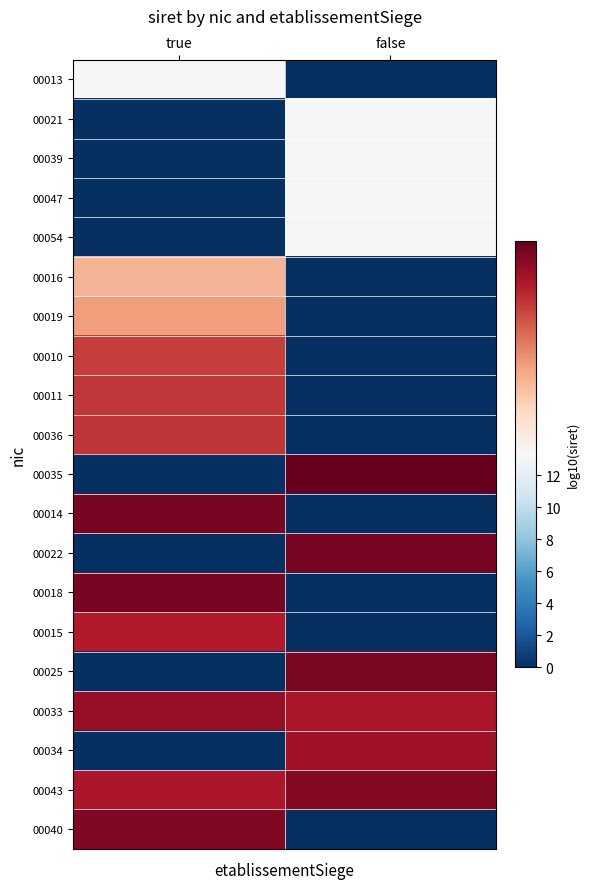

At which category is the sum across all series the highest?

true